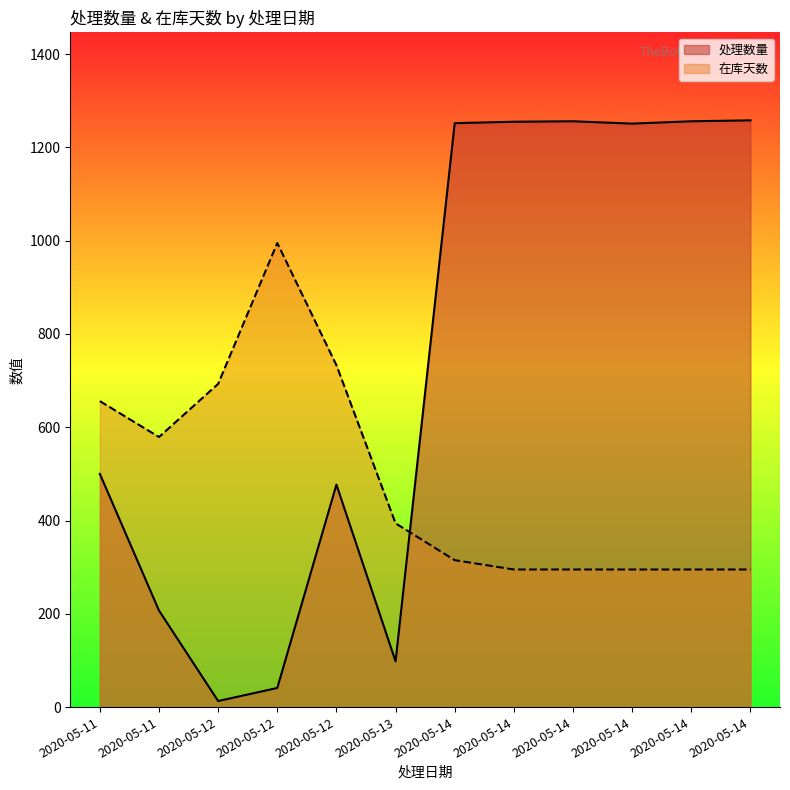

At 2020-05-11, list the series in order from largest to smallest.

在库天数, 处理数量